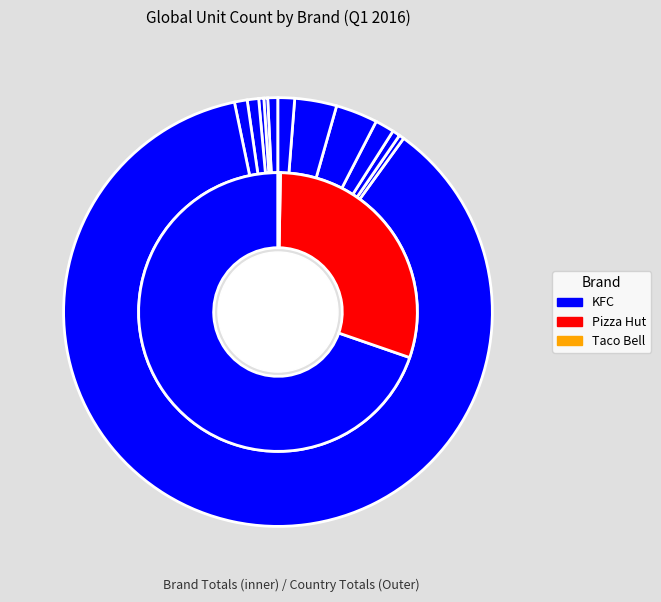

Does any single category account for the majority?

Yes